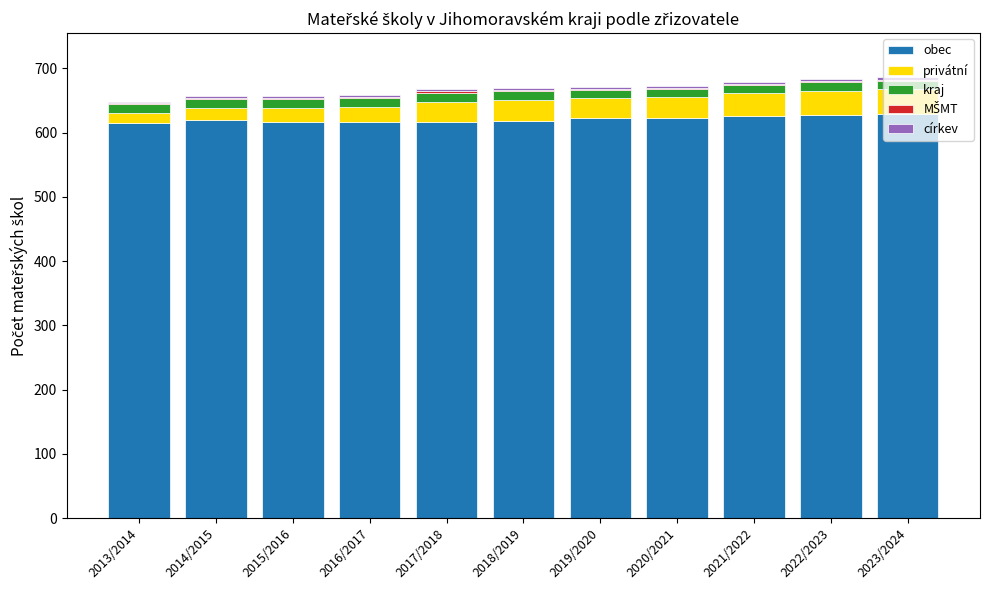

The value of obec at 2015/2016 is 616. True or false?

True